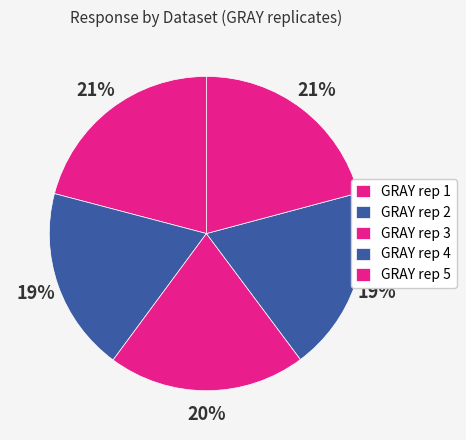

How many segments does this pie chart have?

5